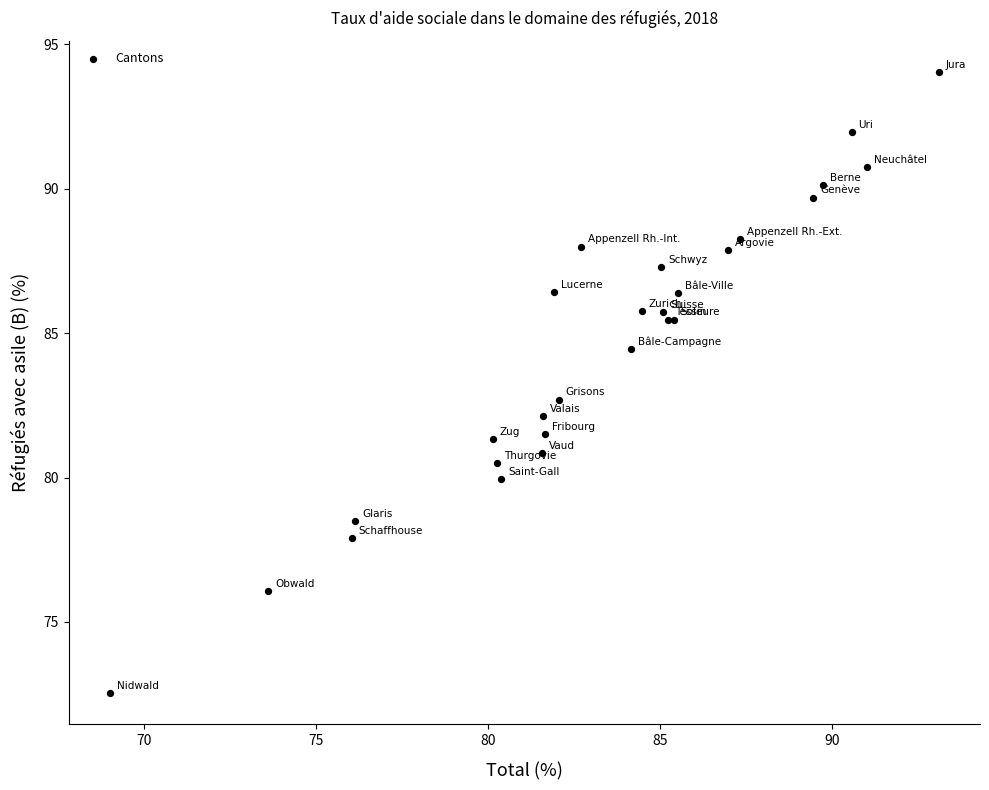

What Y value in the scatter plot is closest to 83?

82.7